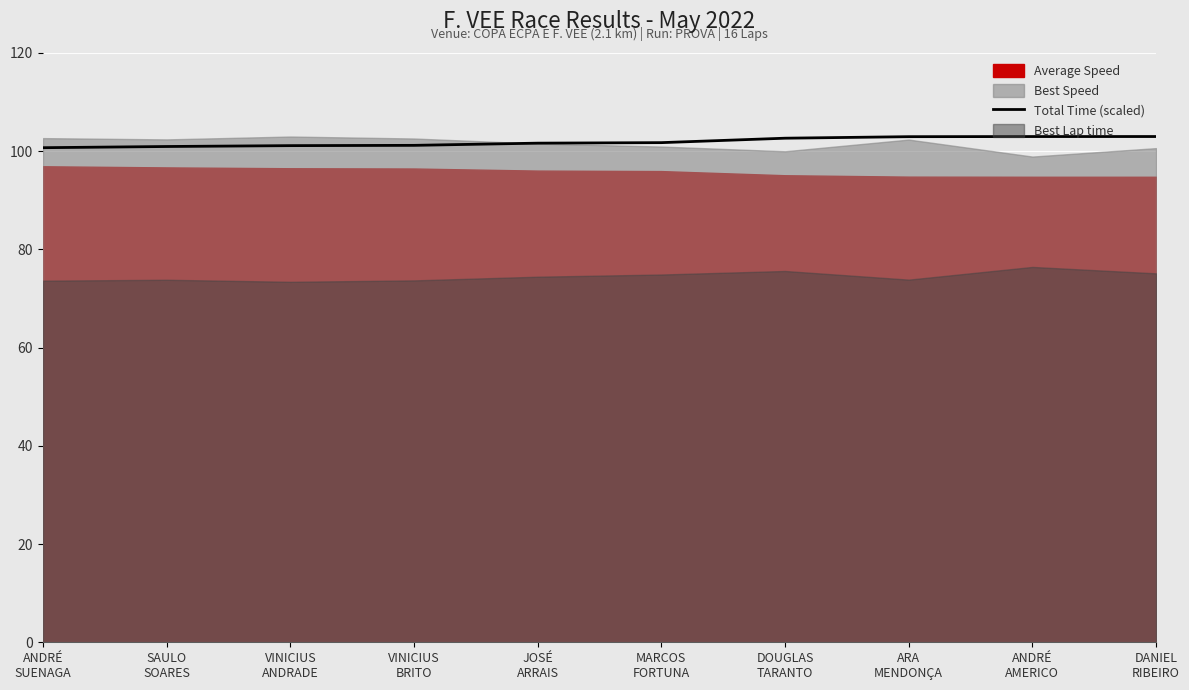

What is the minimum value for Total Time (scaled)?

100.7